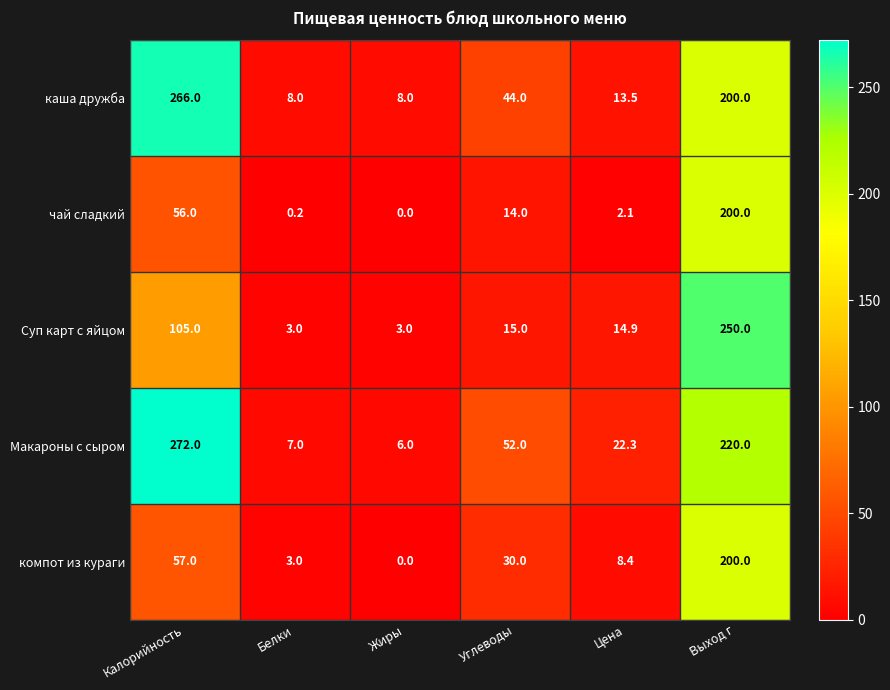

Rank the categories by чай сладкий value from highest to lowest.

Выход г, Калорийность, Углеводы, Цена, Белки, Жиры